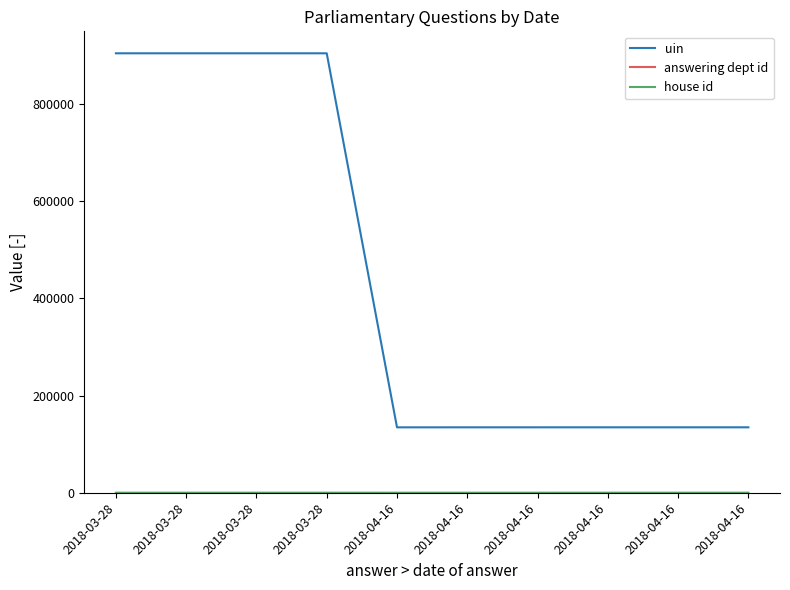

Is this an area chart (filled region under the line)?

No